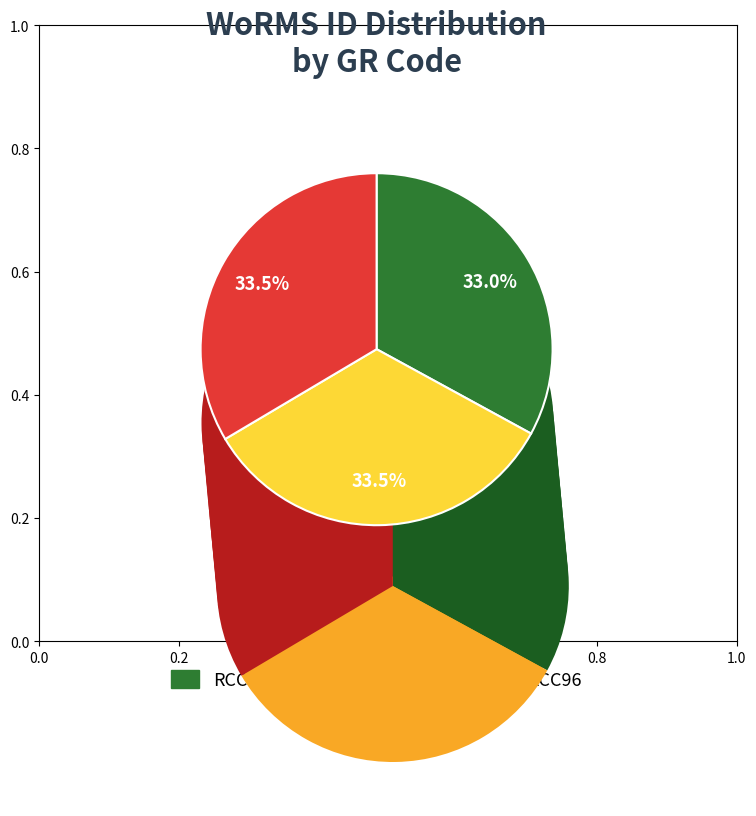

What is the largest slice in the pie chart?

RCC4094